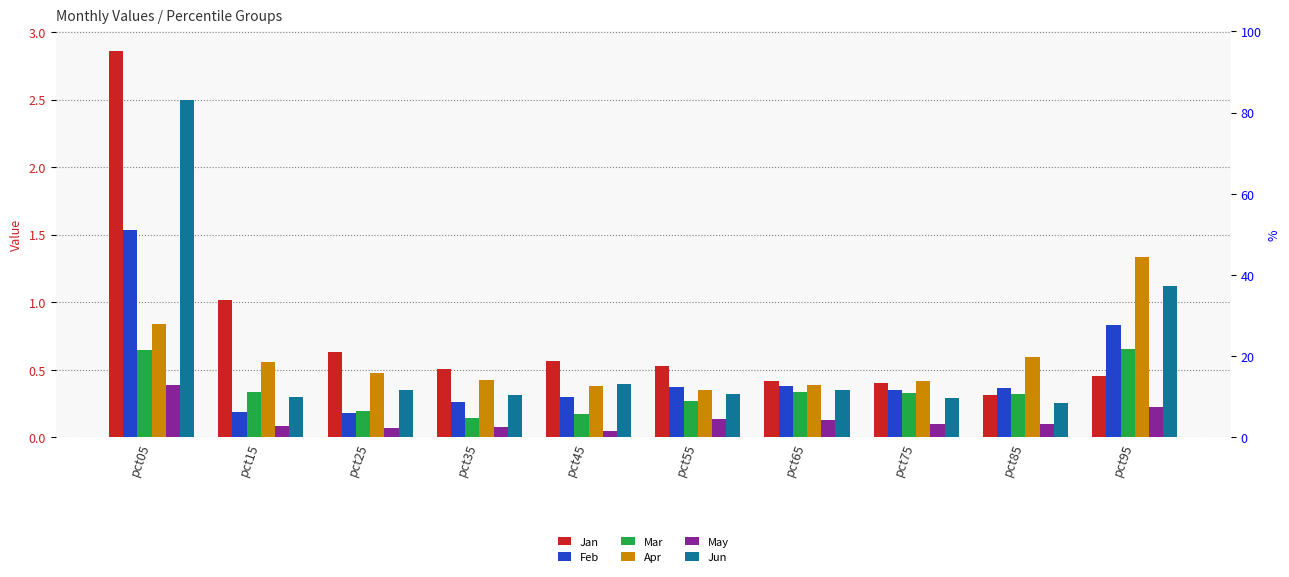

Rank the series by their maximum value, from highest to lowest.

Jan, Jun, Feb, Apr, Mar, May